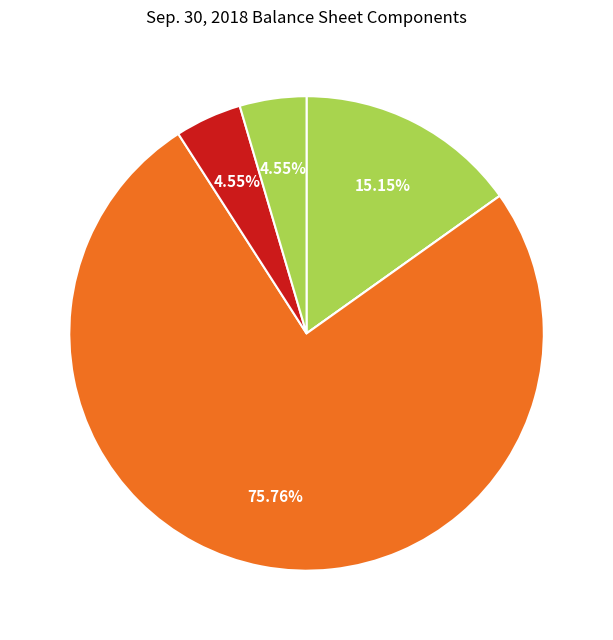

How many slices are in this pie chart?

6